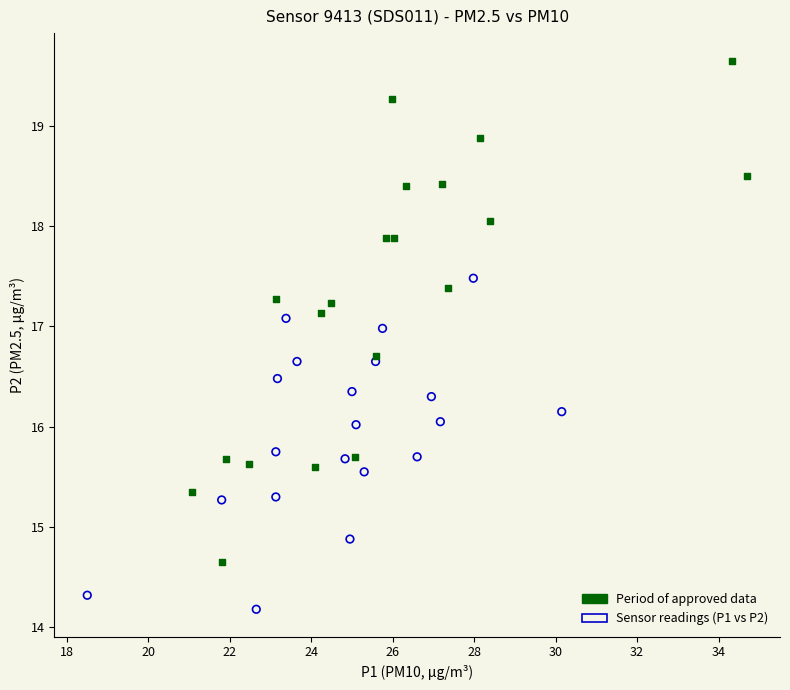

Which series contains the lowest Y value?

Sensor readings (P1 vs P2)